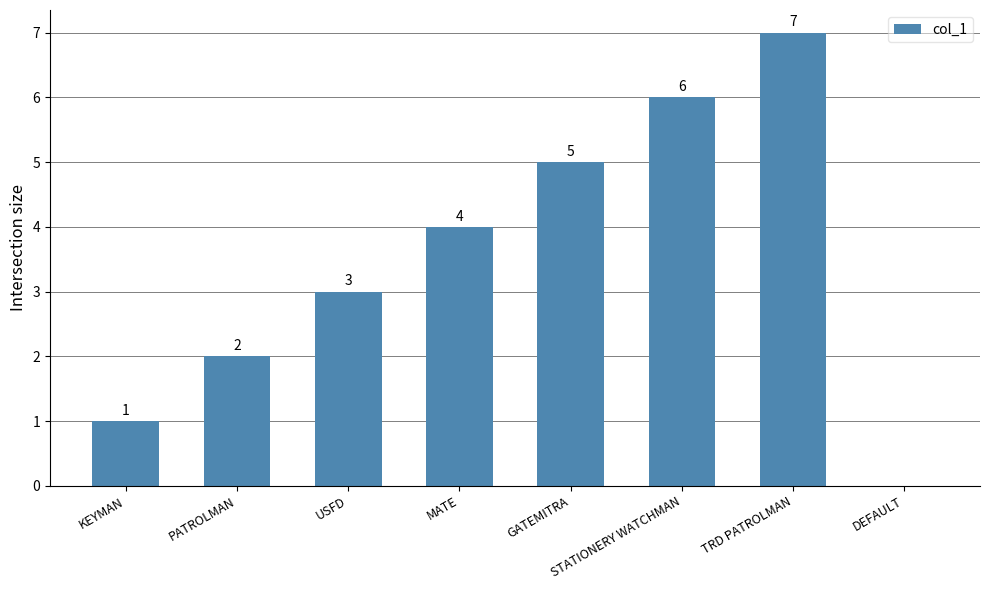

How many series are shown in this chart?

1